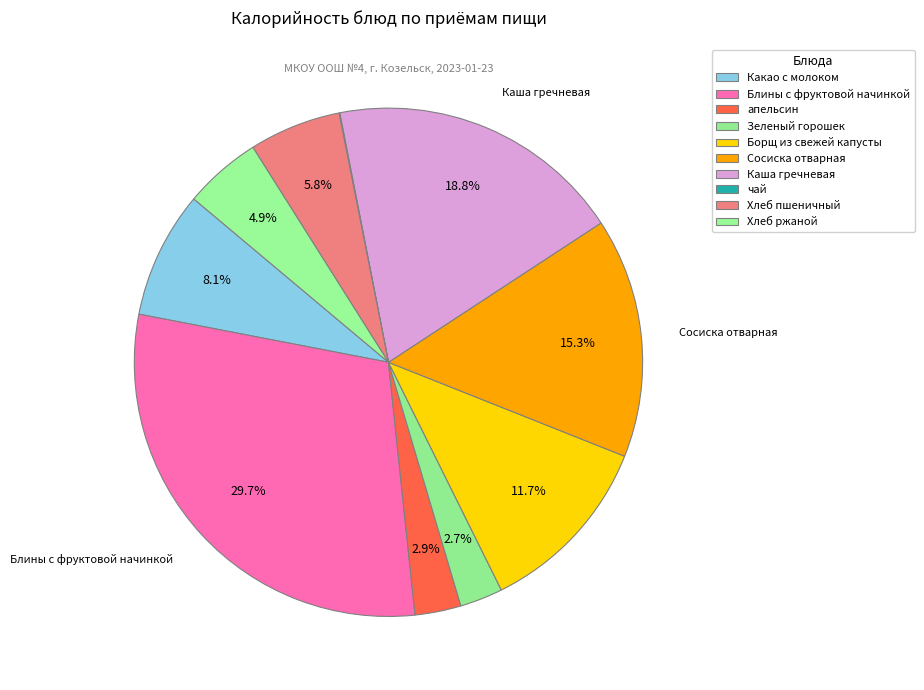

True or false: Какао с молоком accounts for 14% of the total.

False